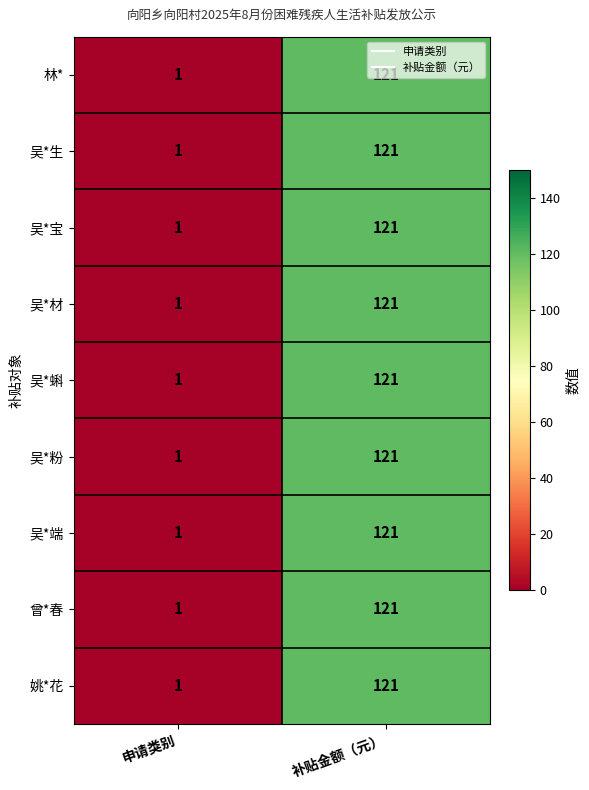

Count the number of data series in this chart.

9